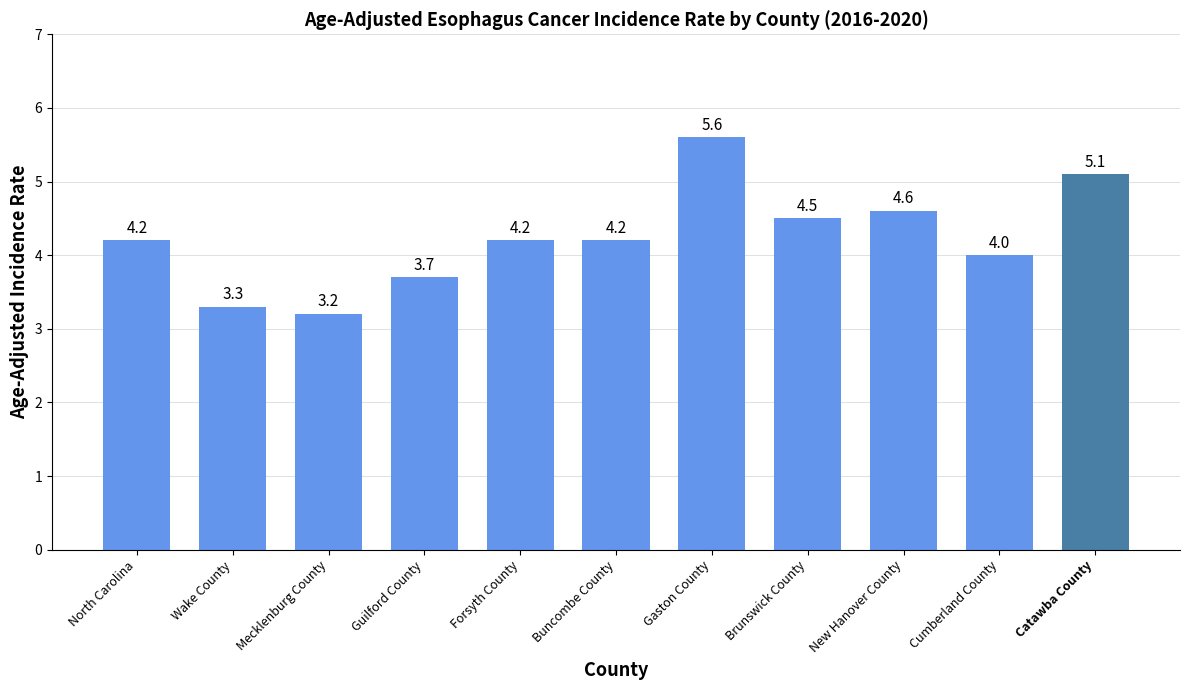

What position from the right is New Hanover County?

3